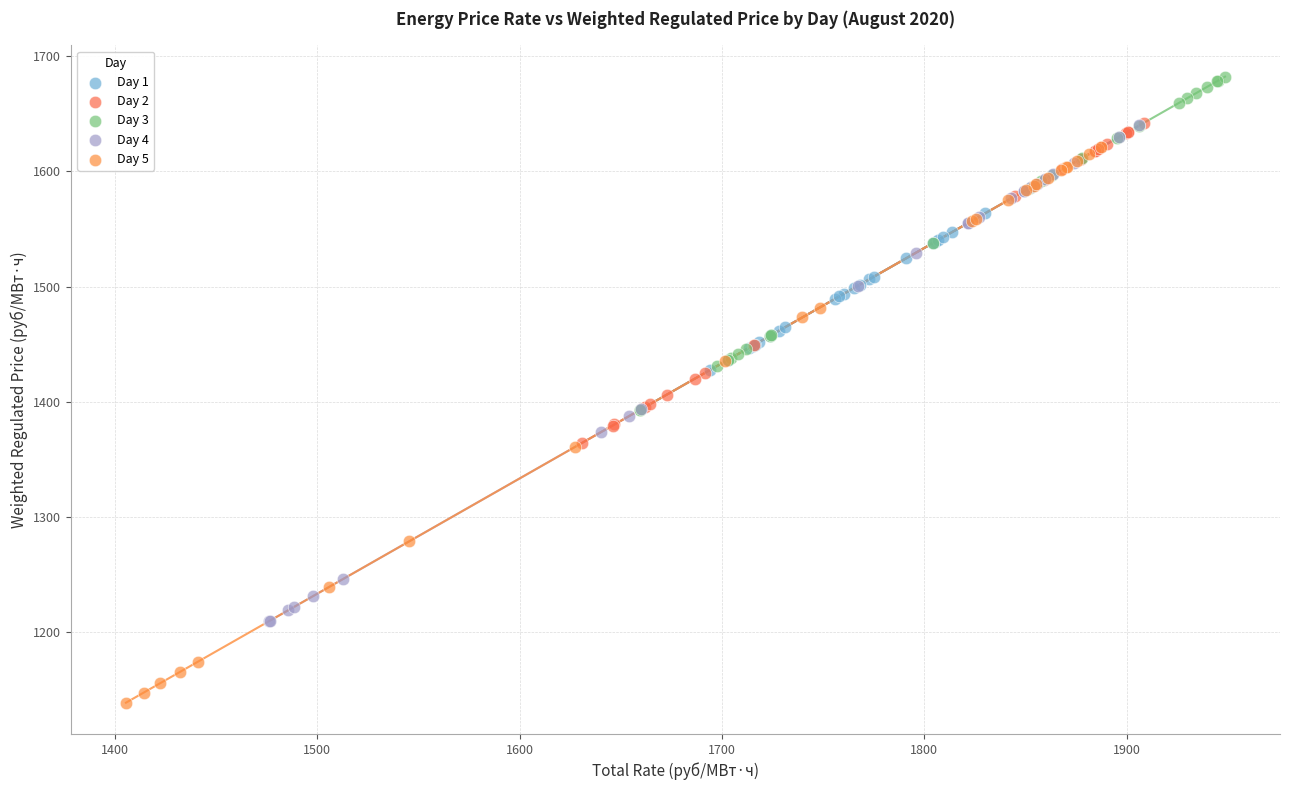

Which series reaches the minimum Y coordinate?

Day 5